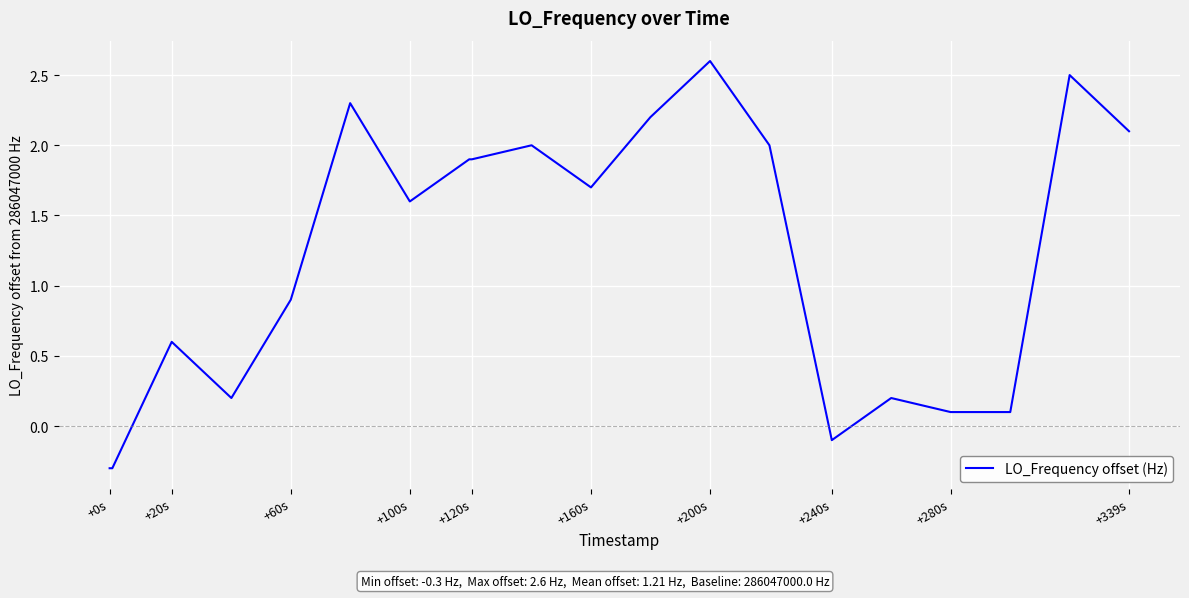

What is the difference between the maximum and minimum values?

2.9